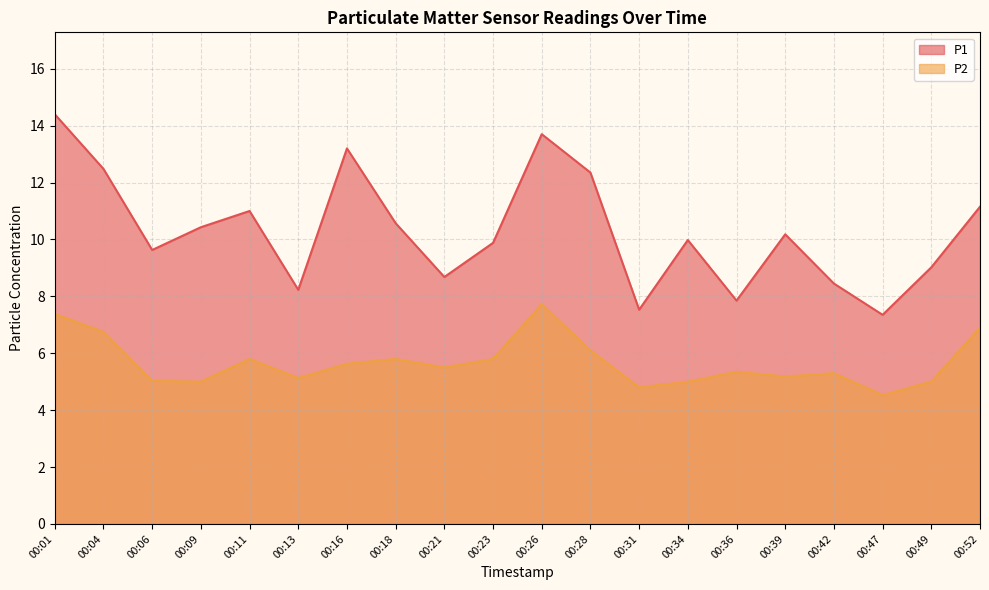

Reading right to left, extract all data points from this chart.

P1: 00:52=11.2	00:49=9.0	00:47=7.3	00:42=8.4	00:39=10.2	00:36=7.8	00:34=10.0	00:31=7.5	00:28=12.3	00:26=13.7	00:23=9.9	00:21=8.7	00:18=10.6	00:16=13.2	00:13=8.2	00:11=11.0	00:09=10.4	00:06=9.6	00:04=12.5	00:01=14.4
P2: 00:52=6.9	00:49=5.0	00:47=4.5	00:42=5.3	00:39=5.2	00:36=5.3	00:34=5.0	00:31=4.8	00:28=6.1	00:26=7.7	00:23=5.8	00:21=5.5	00:18=5.8	00:16=5.6	00:13=5.1	00:11=5.8	00:09=5.0	00:06=5.0	00:04=6.8	00:01=7.4